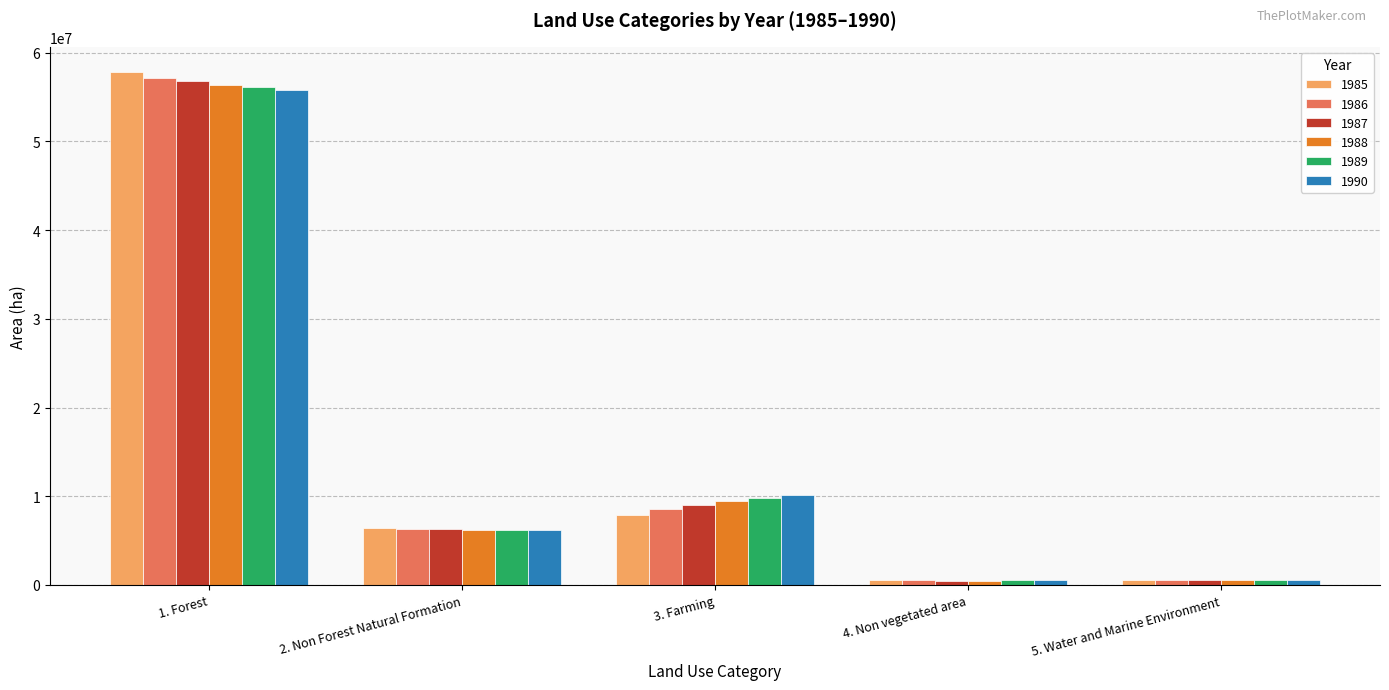

What is the label of the 2nd bar from the left?

2. Non Forest Natural Formation